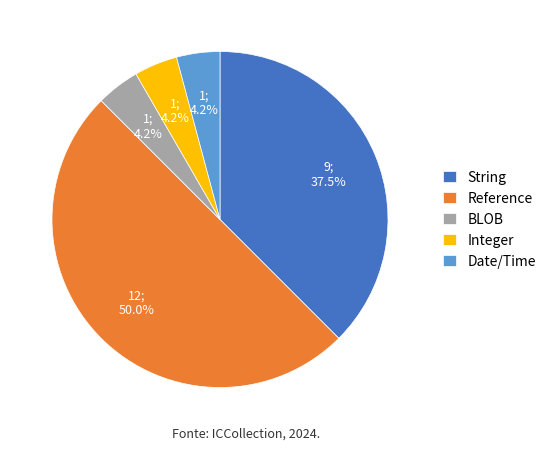

Does Date/Time represent more than half of the total?

No